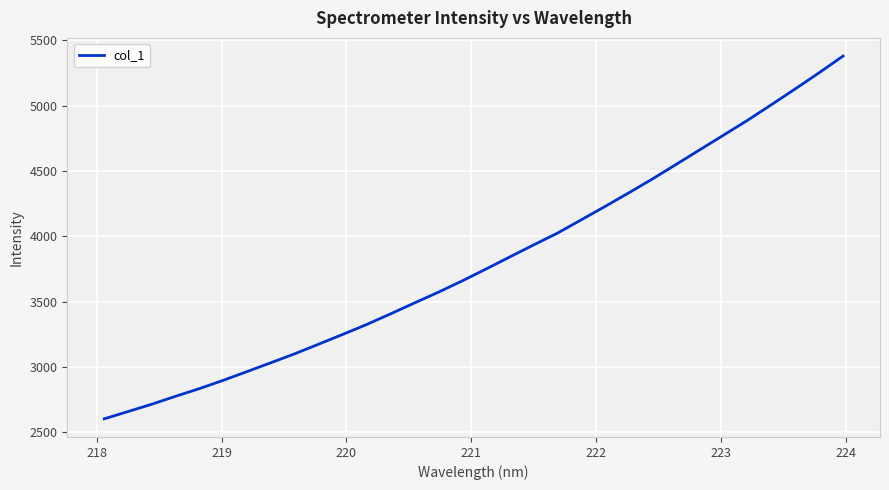

What is the minimum value shown in the chart?

2602.4